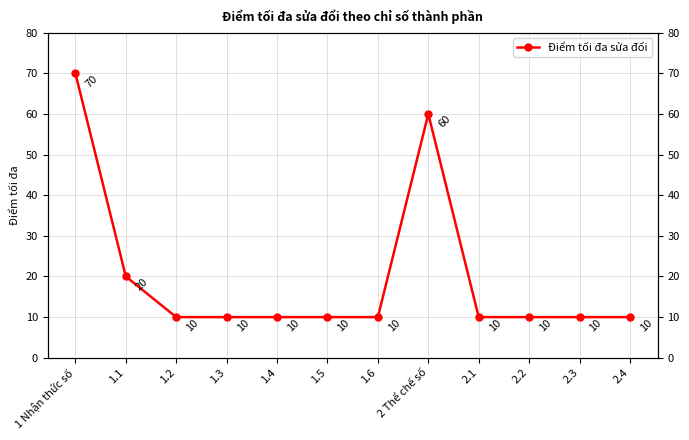

List the labels in order of value, largest first.

1 Nhận thức số, 2 Thể chế số, 1.1, 1.2, 1.3, 1.4, 1.5, 1.6, 2.1, 2.2, 2.3, 2.4